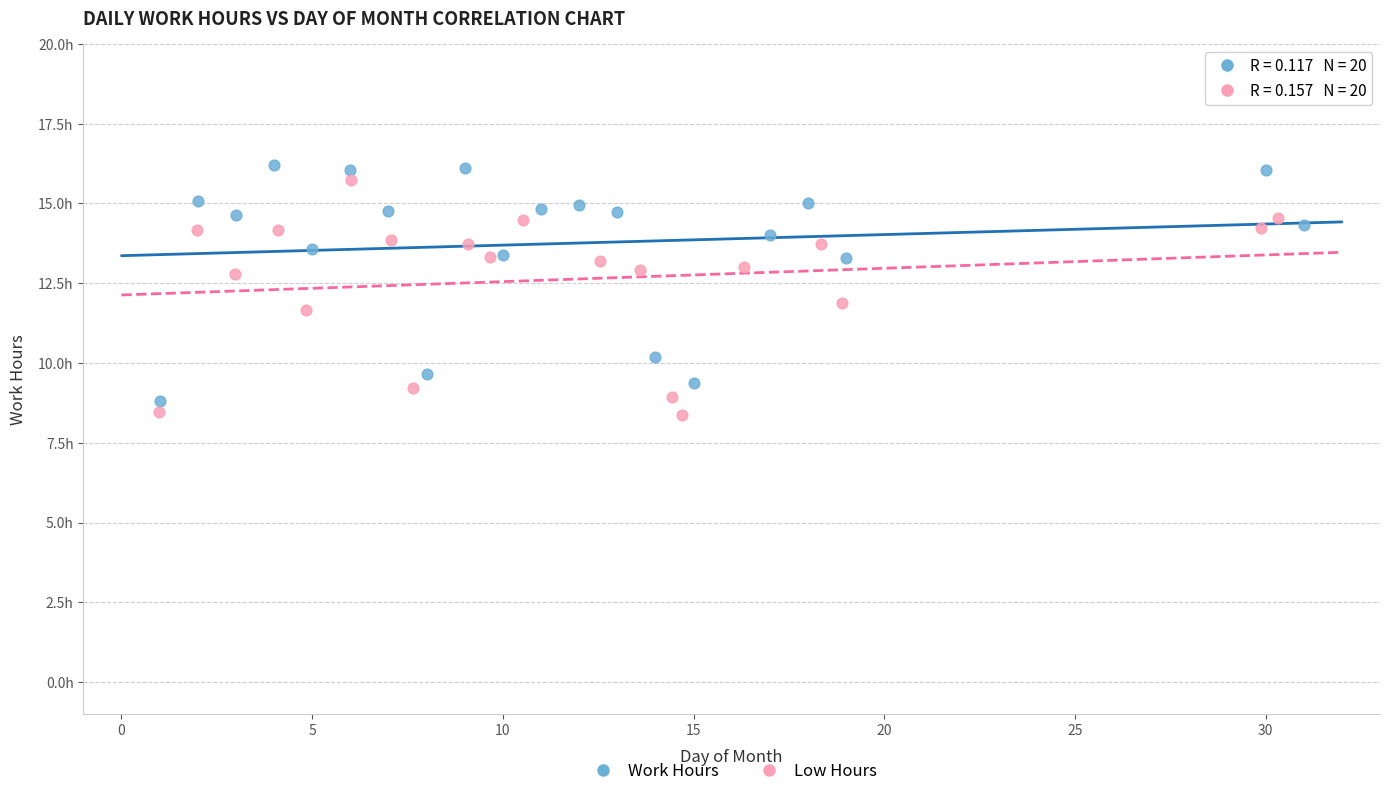

What are all the series names shown in the legend?

Work Hours, Low Hours